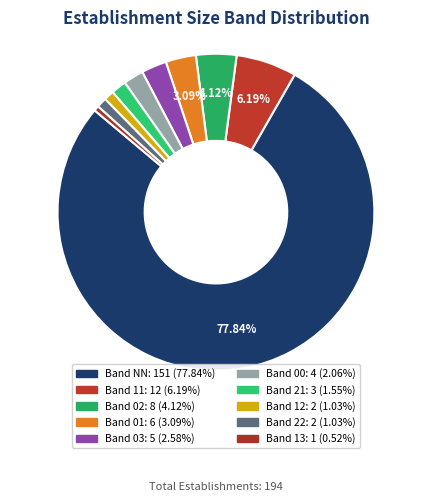

Which slice is the largest?

NN